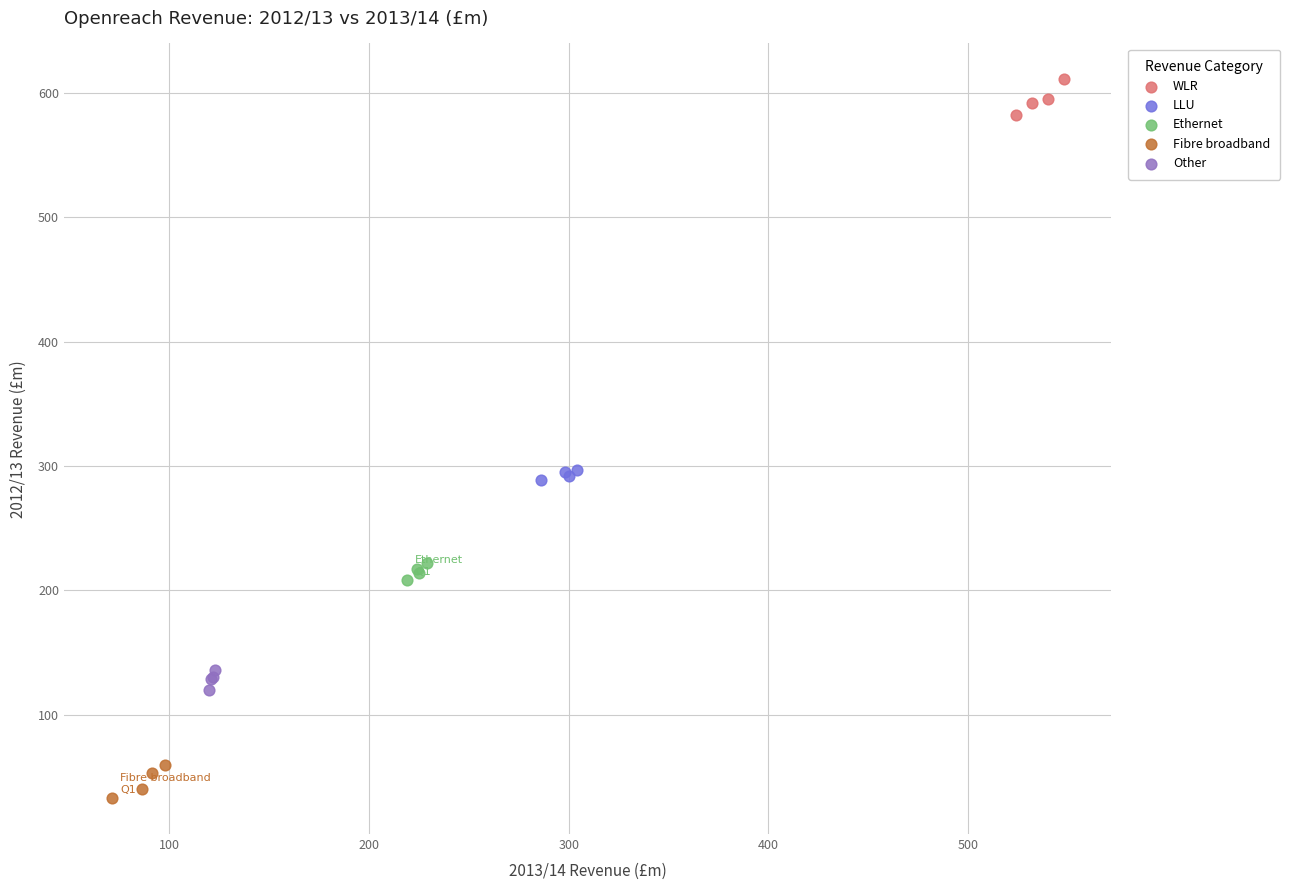

Which series reaches the maximum Y coordinate?

WLR